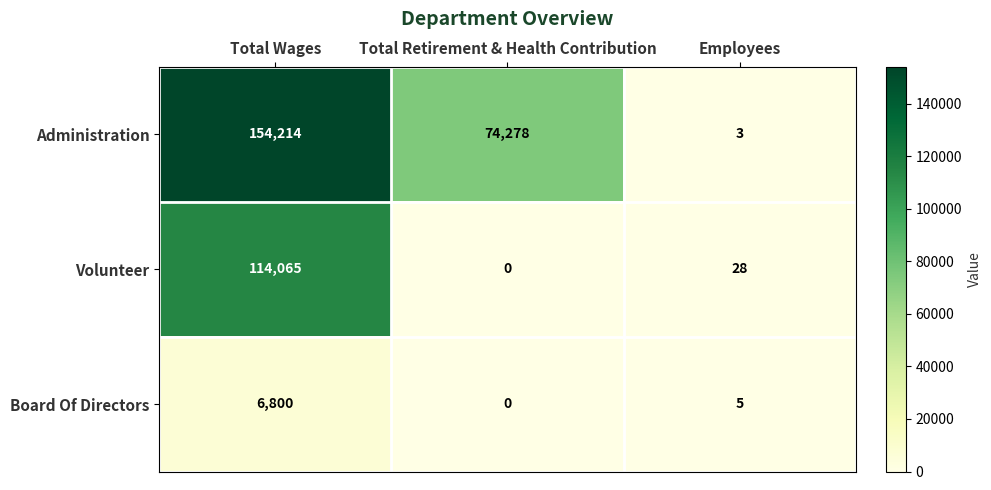

Which category has the highest value across all series?

Total Wages